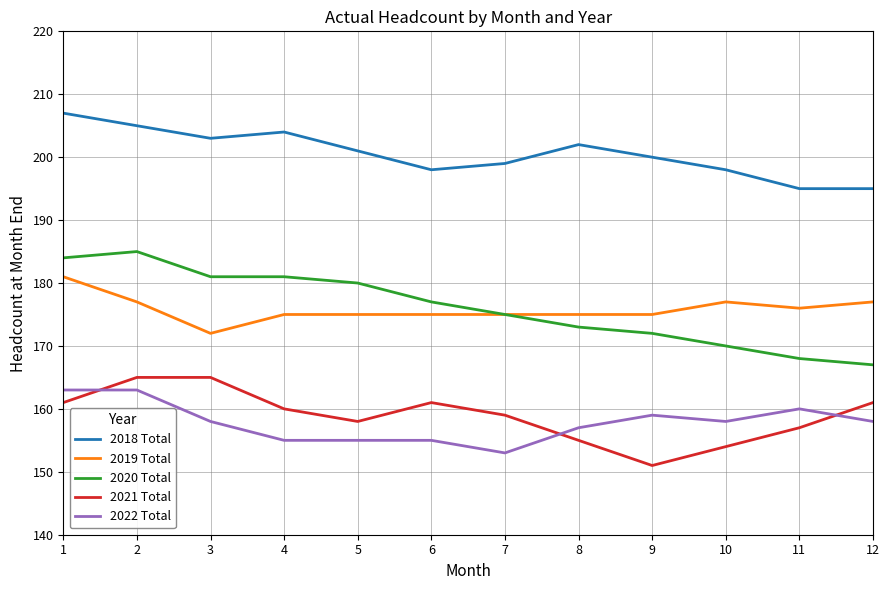

The value of 2018 Total at 12 is 118. True or false?

False